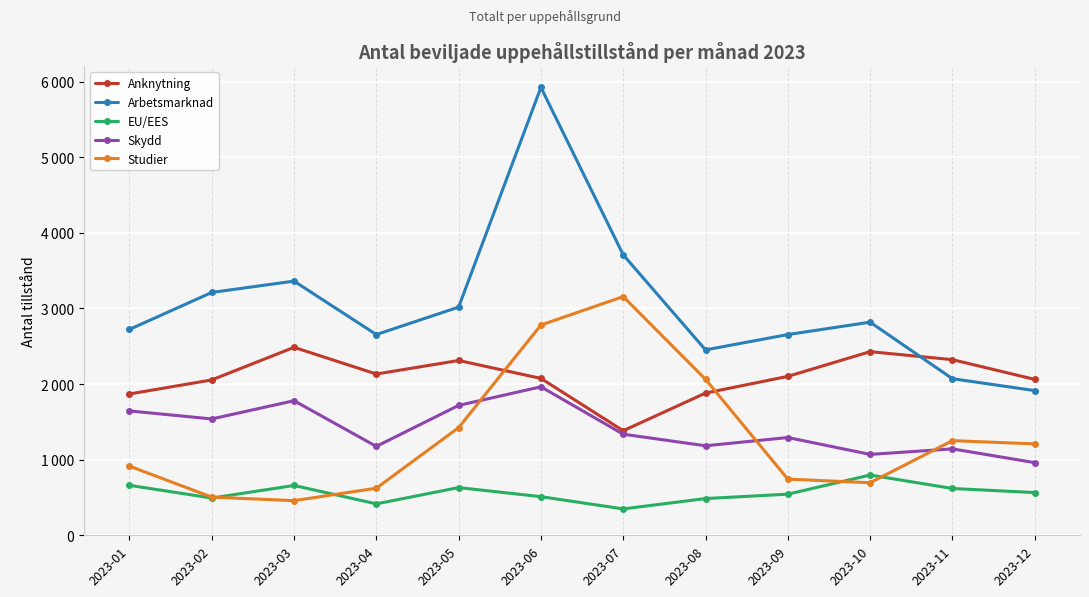

Rank the series at 2023-03 from highest to lowest value.

Arbetsmarknad, Anknytning, Skydd, EU/EES, Studier